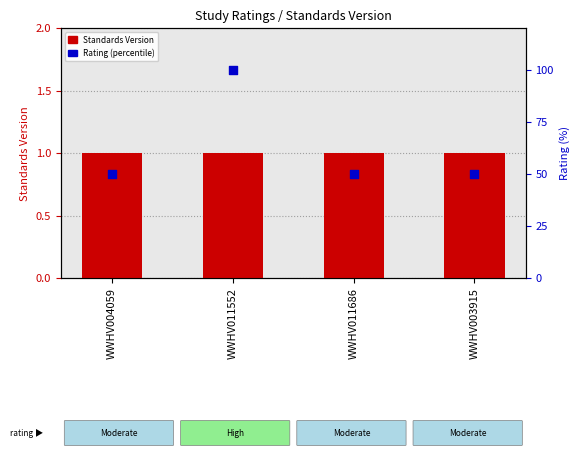

At which category is the sum across all series the highest?

WWHV011552